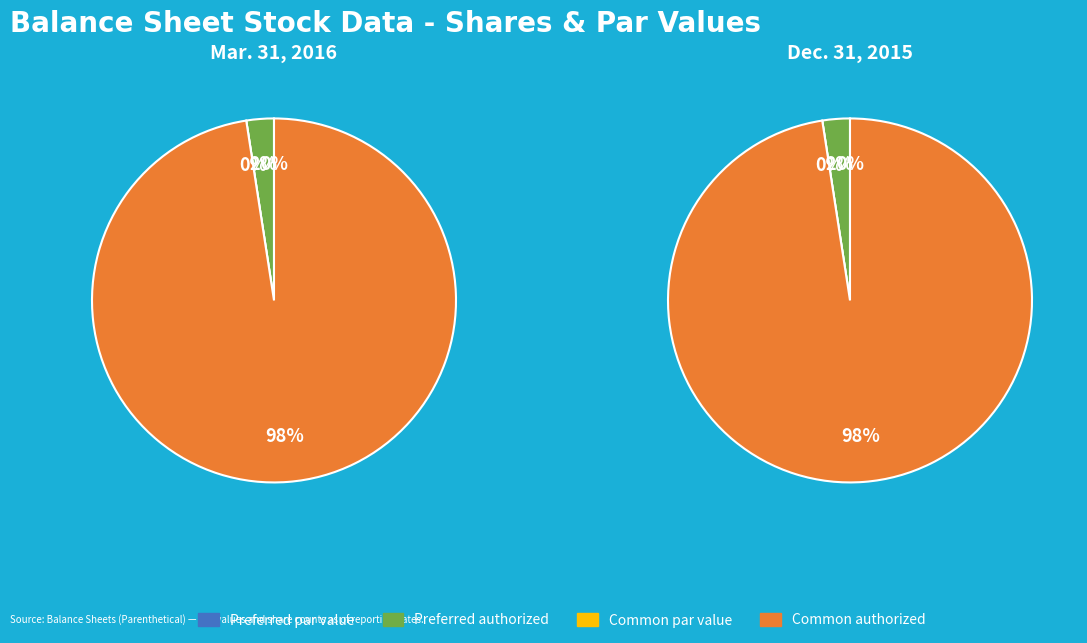

Count the number of slices in the pie.

8